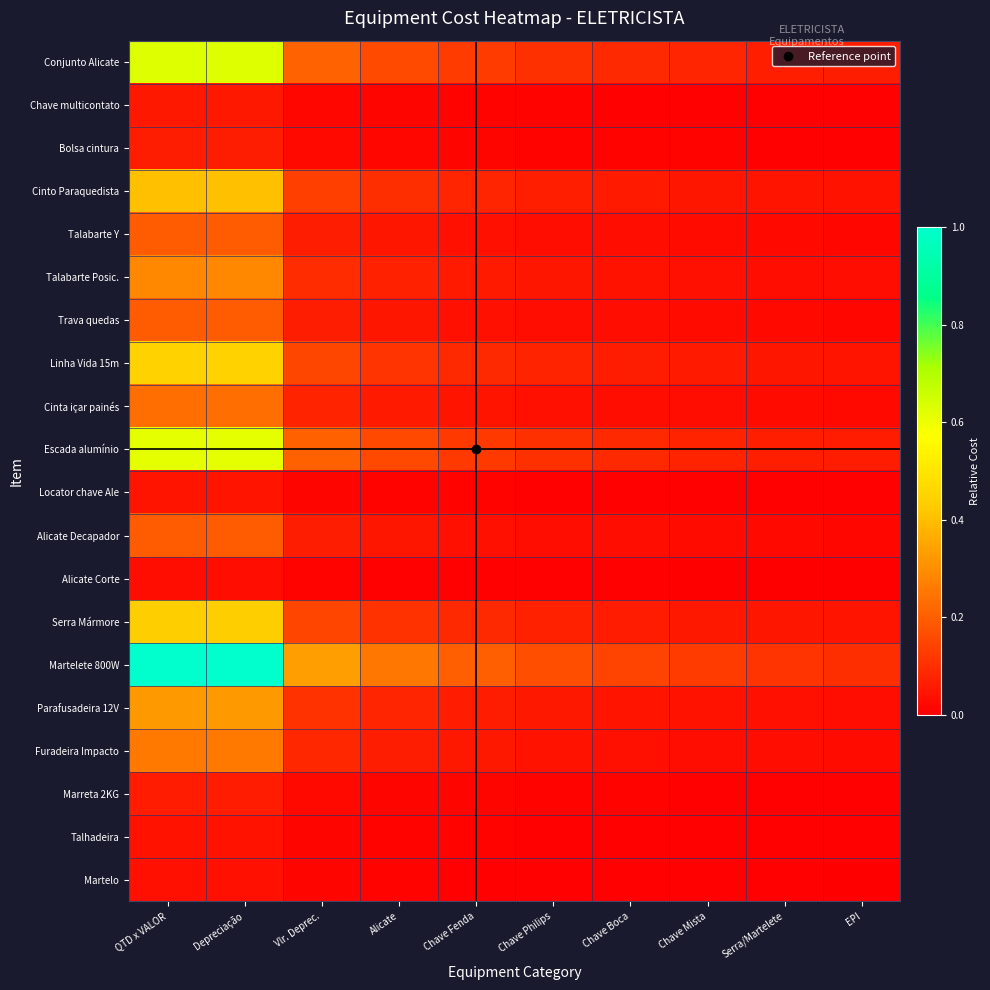

Reading left to right, list all the values displayed in this chart.

Conjunto Alicate: QTD x VALOR=0.6	Depreciação=0.6	Vlr. Deprec.=0.2	Alicate=0.2	Chave Fenda=0.1	Chave Philips=0.1	Chave Boca=0.1	Chave Mista=0.1	Serra/Martelete=0.1	EPI=0.1
Chave multicontato: QTD x VALOR=0.1	Depreciação=0.1	Vlr. Deprec.=0.0	Alicate=0.0	Chave Fenda=0.0	Chave Philips=0.0	Chave Boca=0.0	Chave Mista=0.0	Serra/Martelete=0.0	EPI=0.0
Bolsa cintura: QTD x VALOR=0.1	Depreciação=0.1	Vlr. Deprec.=0.0	Alicate=0.0	Chave Fenda=0.0	Chave Philips=0.0	Chave Boca=0.0	Chave Mista=0.0	Serra/Martelete=0.0	EPI=0.0
Cinto Paraquedista: QTD x VALOR=0.4	Depreciação=0.4	Vlr. Deprec.=0.1	Alicate=0.1	Chave Fenda=0.1	Chave Philips=0.1	Chave Boca=0.1	Chave Mista=0.1	Serra/Martelete=0.0	EPI=0.0
Talabarte Y: QTD x VALOR=0.2	Depreciação=0.2	Vlr. Deprec.=0.1	Alicate=0.0	Chave Fenda=0.0	Chave Philips=0.0	Chave Boca=0.0	Chave Mista=0.0	Serra/Martelete=0.0	EPI=0.0
Talabarte Posic.: QTD x VALOR=0.3	Depreciação=0.3	Vlr. Deprec.=0.1	Alicate=0.1	Chave Fenda=0.1	Chave Philips=0.0	Chave Boca=0.0	Chave Mista=0.0	Serra/Martelete=0.0	EPI=0.0
Trava quedas: QTD x VALOR=0.2	Depreciação=0.2	Vlr. Deprec.=0.1	Alicate=0.0	Chave Fenda=0.0	Chave Philips=0.0	Chave Boca=0.0	Chave Mista=0.0	Serra/Martelete=0.0	EPI=0.0
Linha Vida 15m: QTD x VALOR=0.4	Depreciação=0.4	Vlr. Deprec.=0.1	Alicate=0.1	Chave Fenda=0.1	Chave Philips=0.1	Chave Boca=0.1	Chave Mista=0.1	Serra/Martelete=0.0	EPI=0.0
Cinta içar painés: QTD x VALOR=0.2	Depreciação=0.2	Vlr. Deprec.=0.1	Alicate=0.1	Chave Fenda=0.0	Chave Philips=0.0	Chave Boca=0.0	Chave Mista=0.0	Serra/Martelete=0.0	EPI=0.0
Escada alumínio: QTD x VALOR=0.6	Depreciação=0.6	Vlr. Deprec.=0.2	Alicate=0.2	Chave Fenda=0.1	Chave Philips=0.1	Chave Boca=0.1	Chave Mista=0.1	Serra/Martelete=0.1	EPI=0.1
Locator chave Ale: QTD x VALOR=0.0	Depreciação=0.0	Vlr. Deprec.=0.0	Alicate=0.0	Chave Fenda=0.0	Chave Philips=0.0	Chave Boca=0.0	Chave Mista=0.0	Serra/Martelete=0.0	EPI=0.0
Alicate Decapador: QTD x VALOR=0.2	Depreciação=0.2	Vlr. Deprec.=0.1	Alicate=0.0	Chave Fenda=0.0	Chave Philips=0.0	Chave Boca=0.0	Chave Mista=0.0	Serra/Martelete=0.0	EPI=0.0
Alicate Corte: QTD x VALOR=0.0	Depreciação=0.0	Vlr. Deprec.=0.0	Alicate=0.0	Chave Fenda=0.0	Chave Philips=0.0	Chave Boca=0.0	Chave Mista=0.0	Serra/Martelete=0.0	EPI=0.0
Serra Mármore: QTD x VALOR=0.4	Depreciação=0.4	Vlr. Deprec.=0.1	Alicate=0.1	Chave Fenda=0.1	Chave Philips=0.1	Chave Boca=0.1	Chave Mista=0.1	Serra/Martelete=0.0	EPI=0.0
Martelete 800W: QTD x VALOR=1.0	Depreciação=1.0	Vlr. Deprec.=0.3	Alicate=0.2	Chave Fenda=0.2	Chave Philips=0.2	Chave Boca=0.1	Chave Mista=0.1	Serra/Martelete=0.1	EPI=0.1
Parafusadeira 12V: QTD x VALOR=0.3	Depreciação=0.3	Vlr. Deprec.=0.1	Alicate=0.1	Chave Fenda=0.1	Chave Philips=0.1	Chave Boca=0.0	Chave Mista=0.0	Serra/Martelete=0.0	EPI=0.0
Furadeira Impacto: QTD x VALOR=0.3	Depreciação=0.3	Vlr. Deprec.=0.1	Alicate=0.1	Chave Fenda=0.1	Chave Philips=0.0	Chave Boca=0.0	Chave Mista=0.0	Serra/Martelete=0.0	EPI=0.0
Marreta 2KG: QTD x VALOR=0.1	Depreciação=0.1	Vlr. Deprec.=0.0	Alicate=0.0	Chave Fenda=0.0	Chave Philips=0.0	Chave Boca=0.0	Chave Mista=0.0	Serra/Martelete=0.0	EPI=0.0
Talhadeira: QTD x VALOR=0.0	Depreciação=0.0	Vlr. Deprec.=0.0	Alicate=0.0	Chave Fenda=0.0	Chave Philips=0.0	Chave Boca=0.0	Chave Mista=0.0	Serra/Martelete=0.0	EPI=0.0
Martelo: QTD x VALOR=0.0	Depreciação=0.0	Vlr. Deprec.=0.0	Alicate=0.0	Chave Fenda=0.0	Chave Philips=0.0	Chave Boca=0.0	Chave Mista=0.0	Serra/Martelete=0.0	EPI=0.0